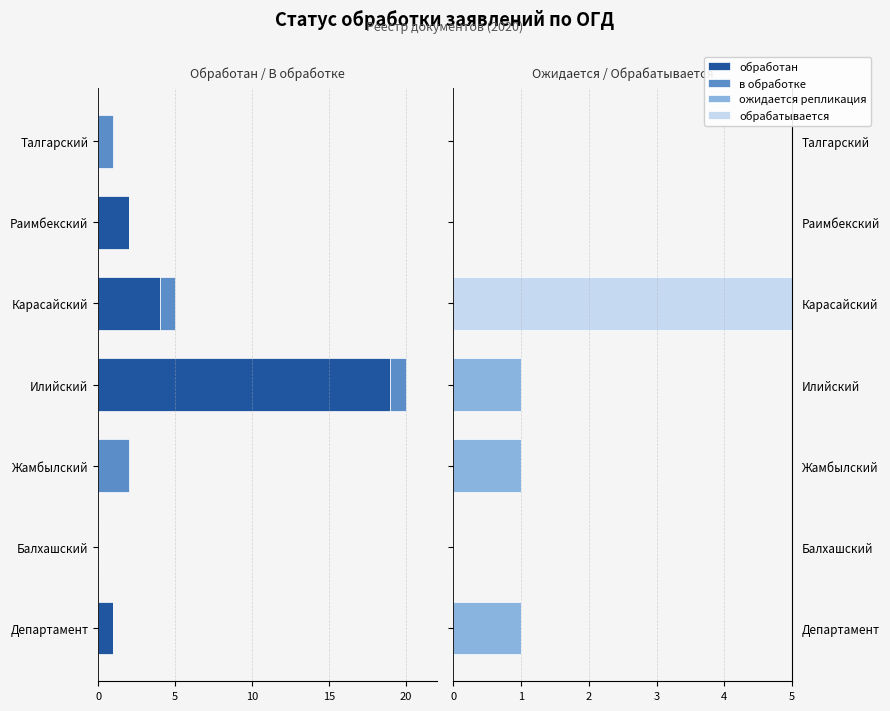

What are all the series names shown in the legend?

обработан, в обработке, ожидается репликация, обрабатывается